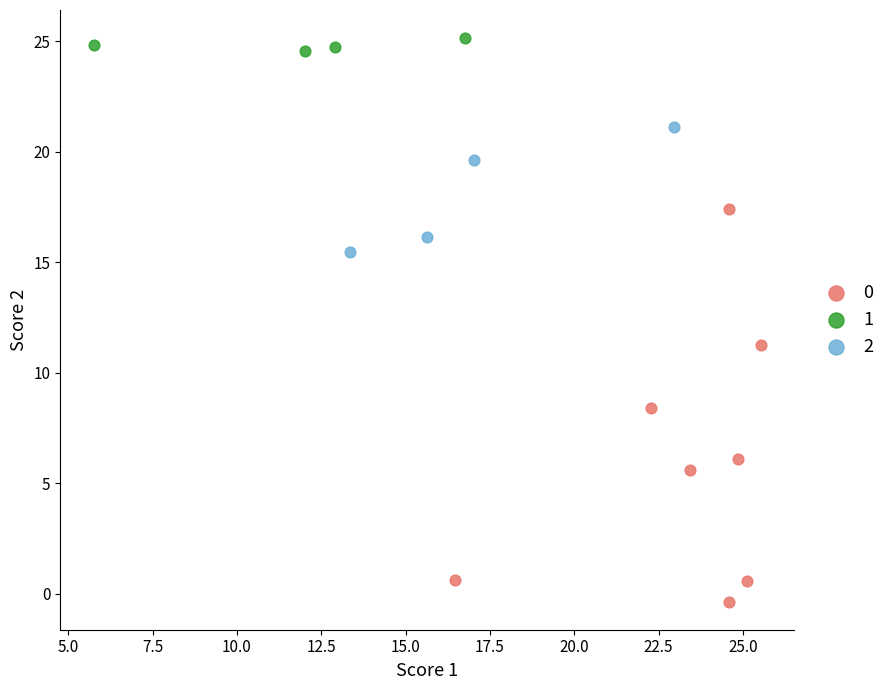

Which series has the widest spread of Y values?

0